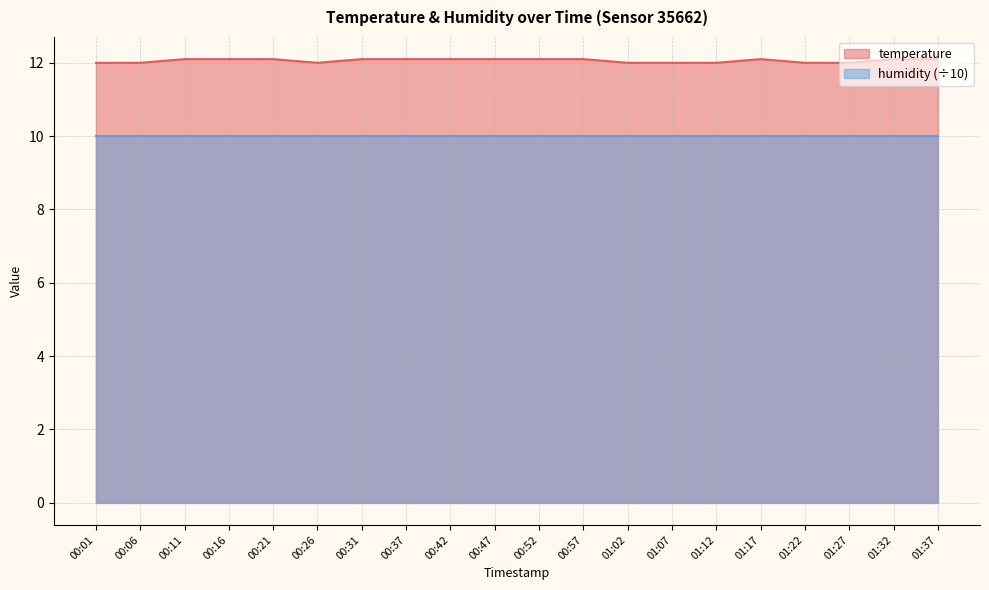

How many lines are shown in the chart?

2